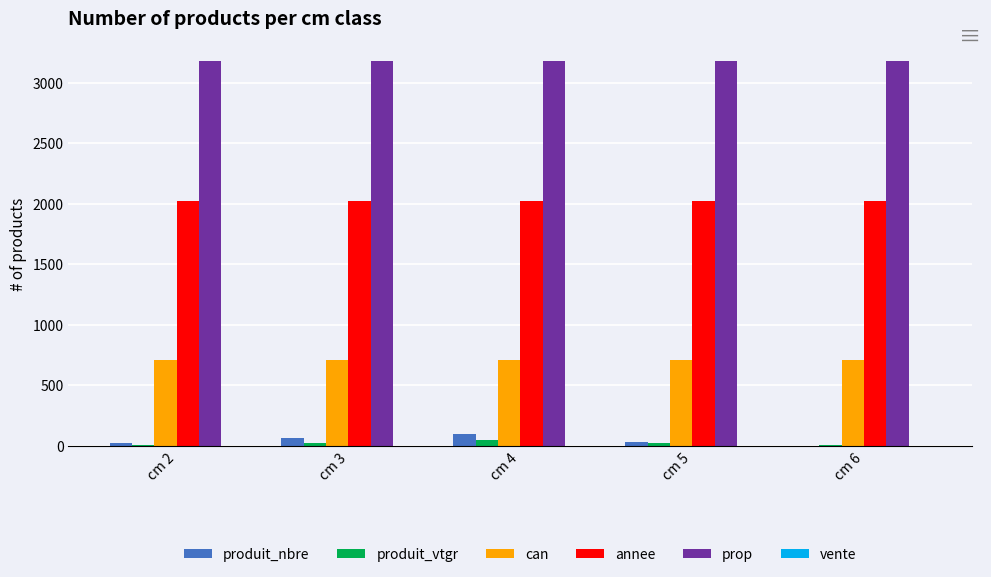

Which series has the widest spread of values?

produit_nbre